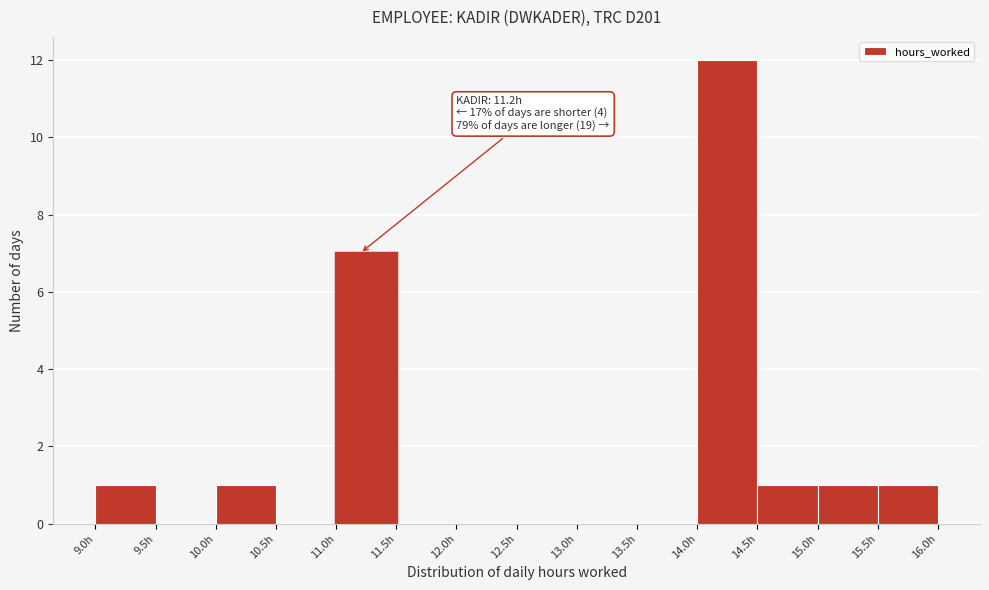

Over which range of the x-axis is the bar tallest?

14.0 to 14.5